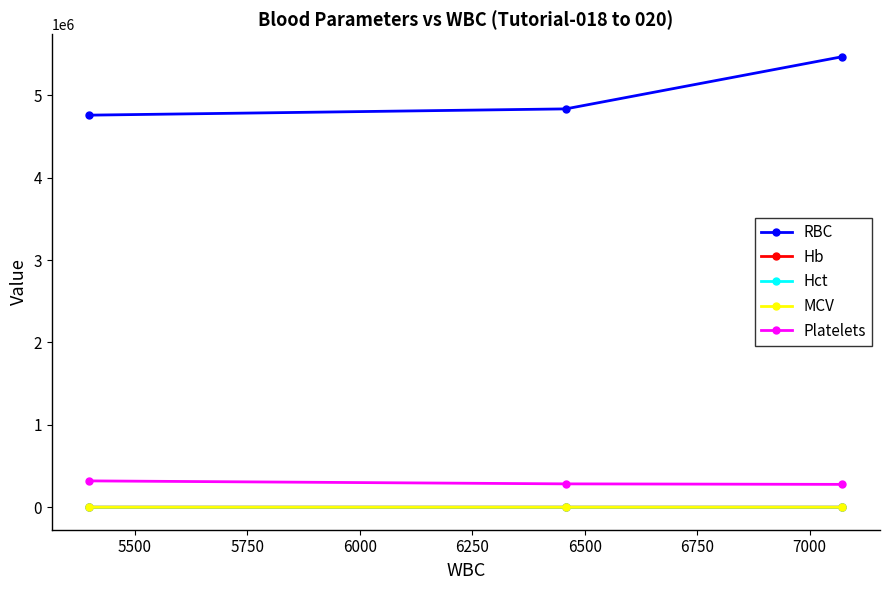

Which series has the largest range (max minus min)?

RBC